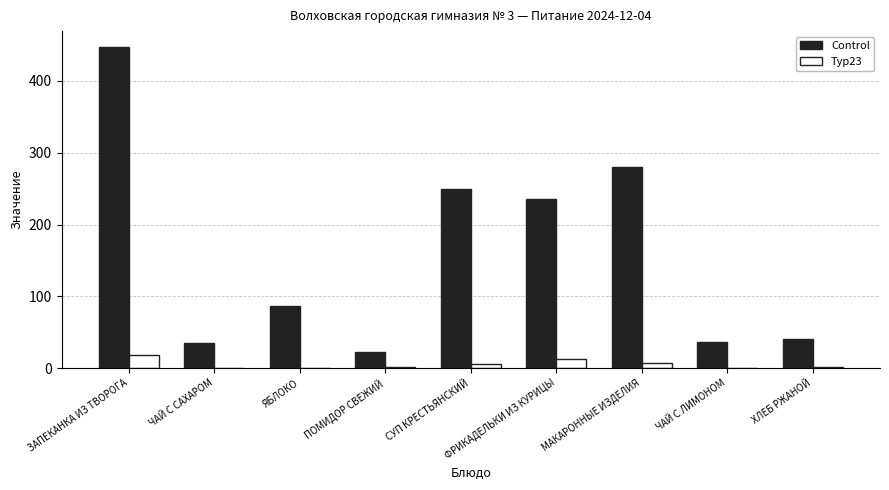

Between ЗАПЕКАНКА ИЗ ТВОРОГА and МАКАРОННЫЕ ИЗДЕЛИЯ, which series saw the biggest shift?

Control